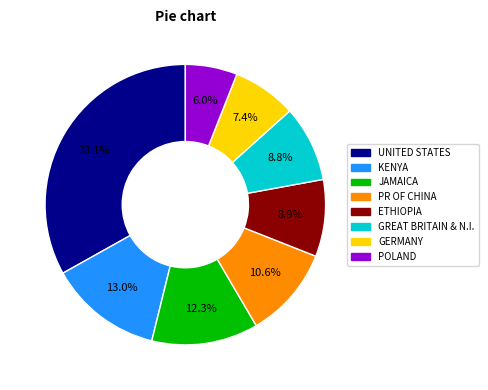

To the nearest percent, what is the difference between the largest and smallest slice percentages?

27%